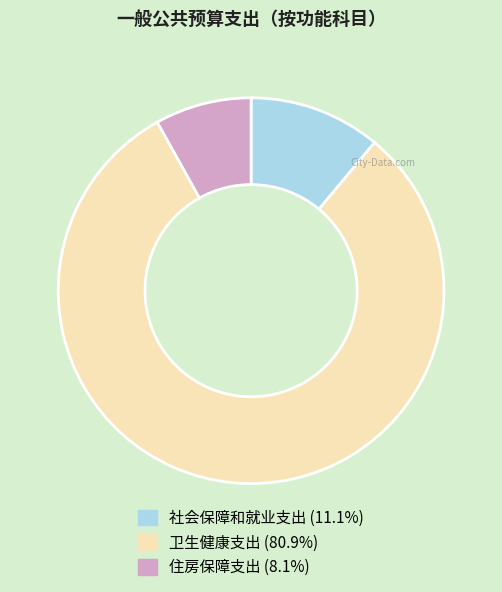

Count the number of slices in the pie.

3